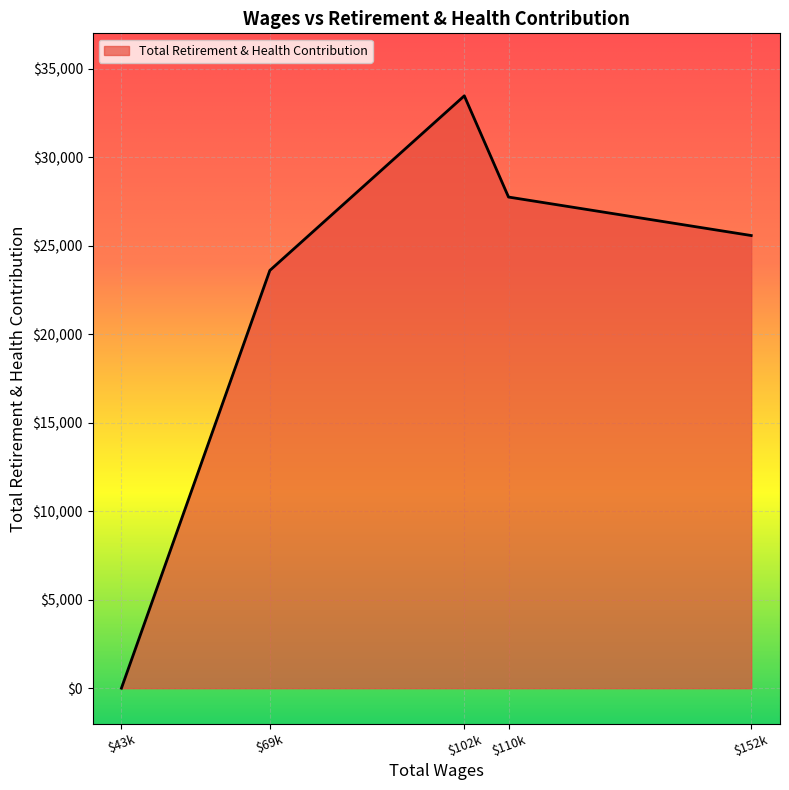

Reading left to right, extract all data points from this chart.

0	23604	33469	27750	25576